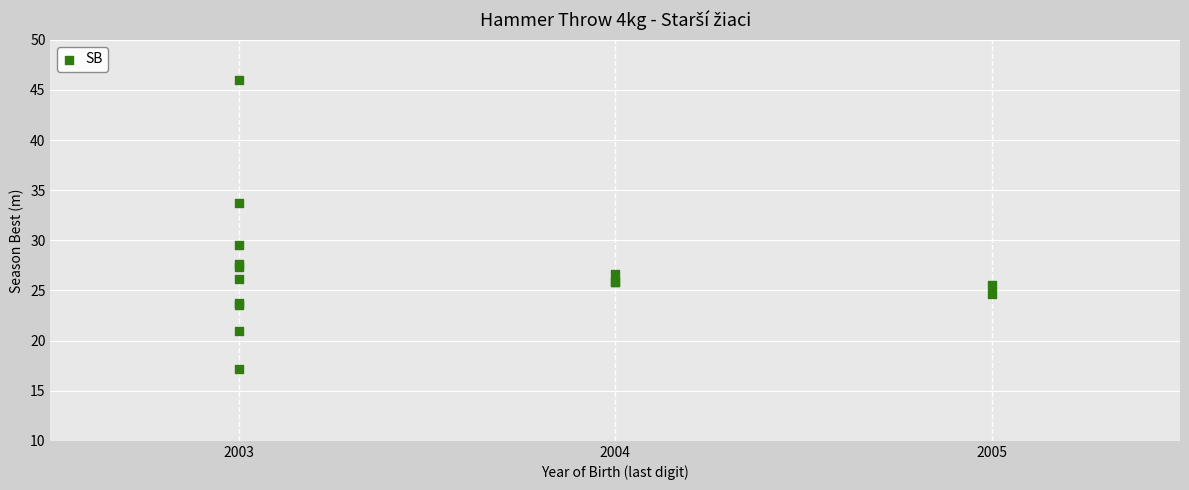

What Y value in the scatter plot is closest to 31?

29.6